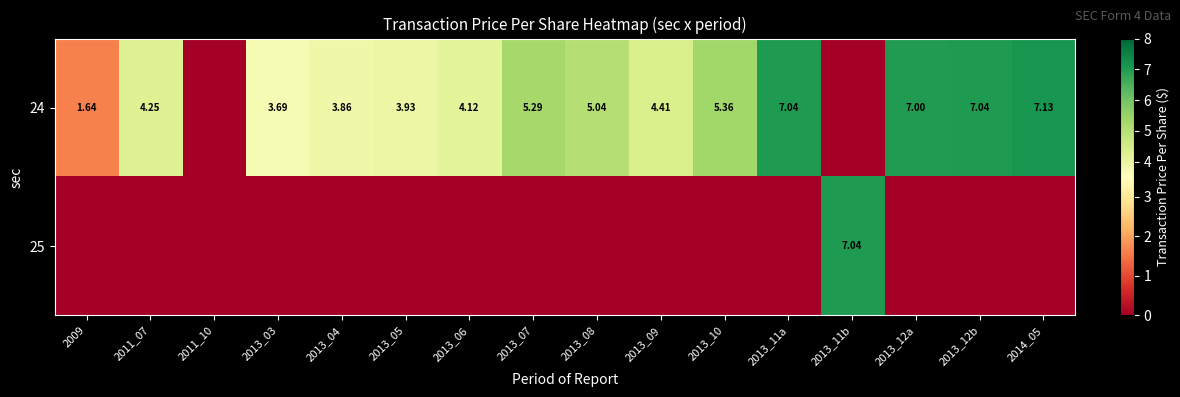

What is the maximum value shown in the chart?

7.1